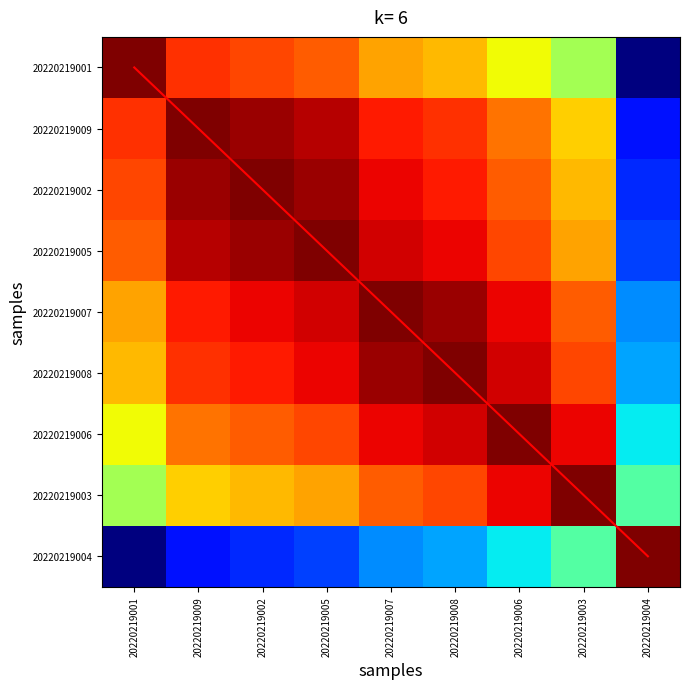

What is the total value across all series at 20220219009?

8.1